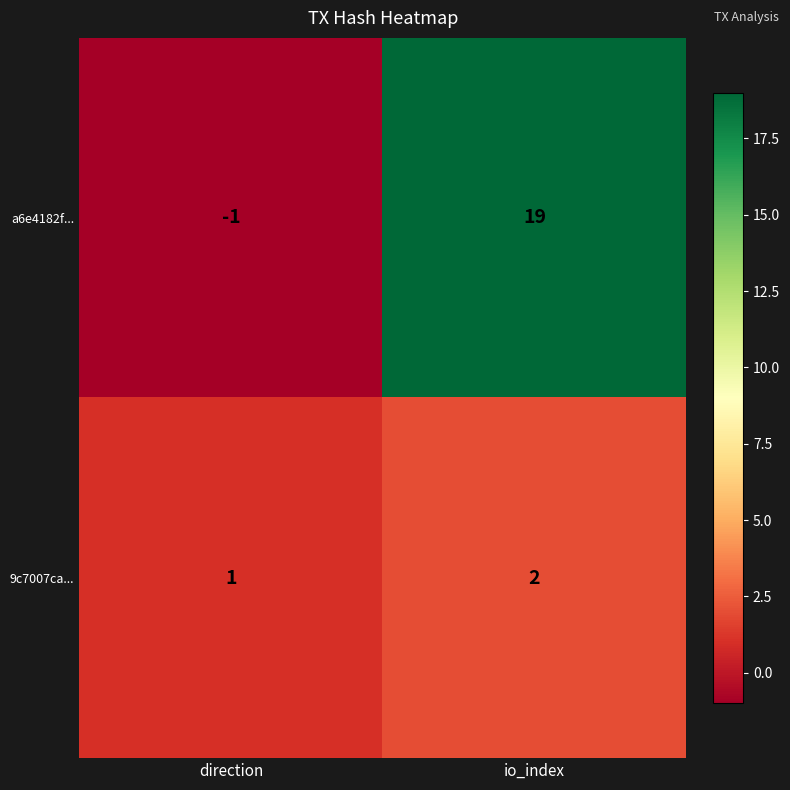

Which series has the widest spread of values?

a6e4182f...